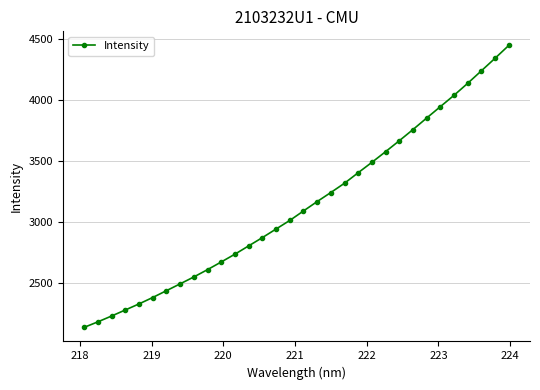

What is the sum of all values?

100395.5